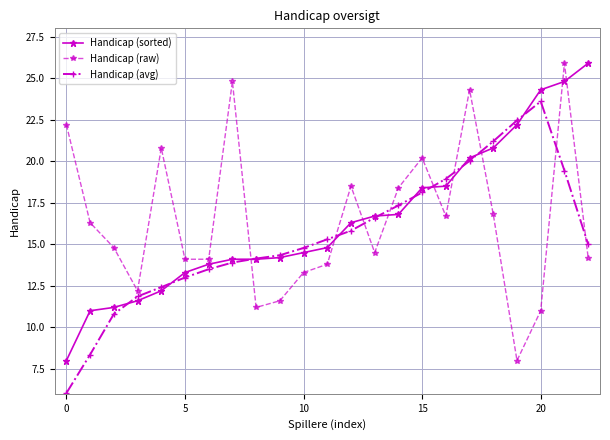

How many intersections are there between Handicap (avg) and Handicap (sorted)?

10